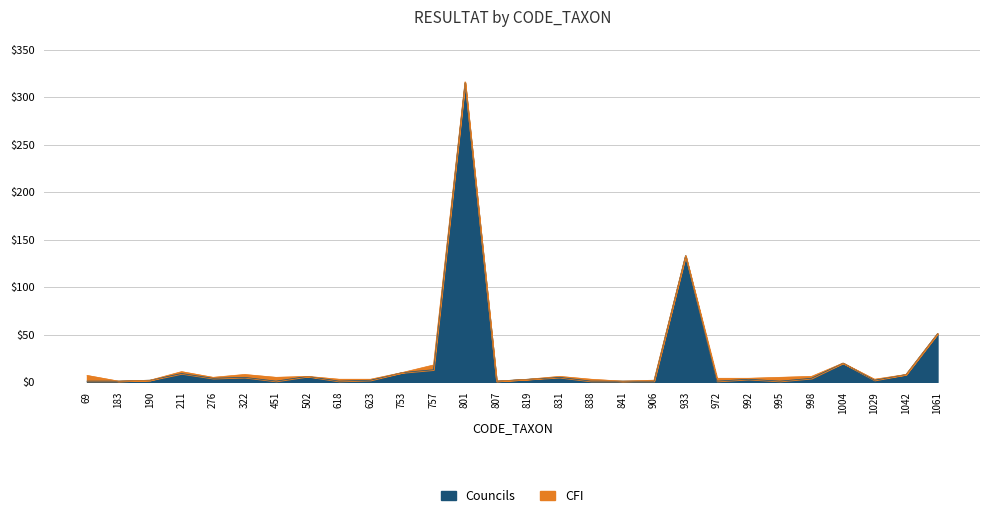

How many lines are shown in the chart?

2